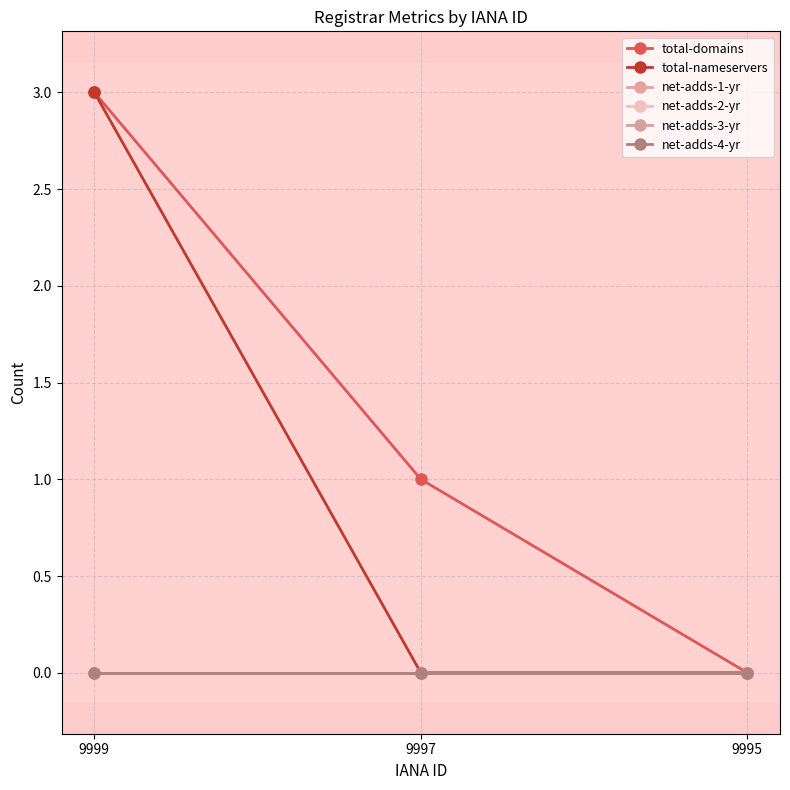

Is this an area chart (filled region under the line)?

No